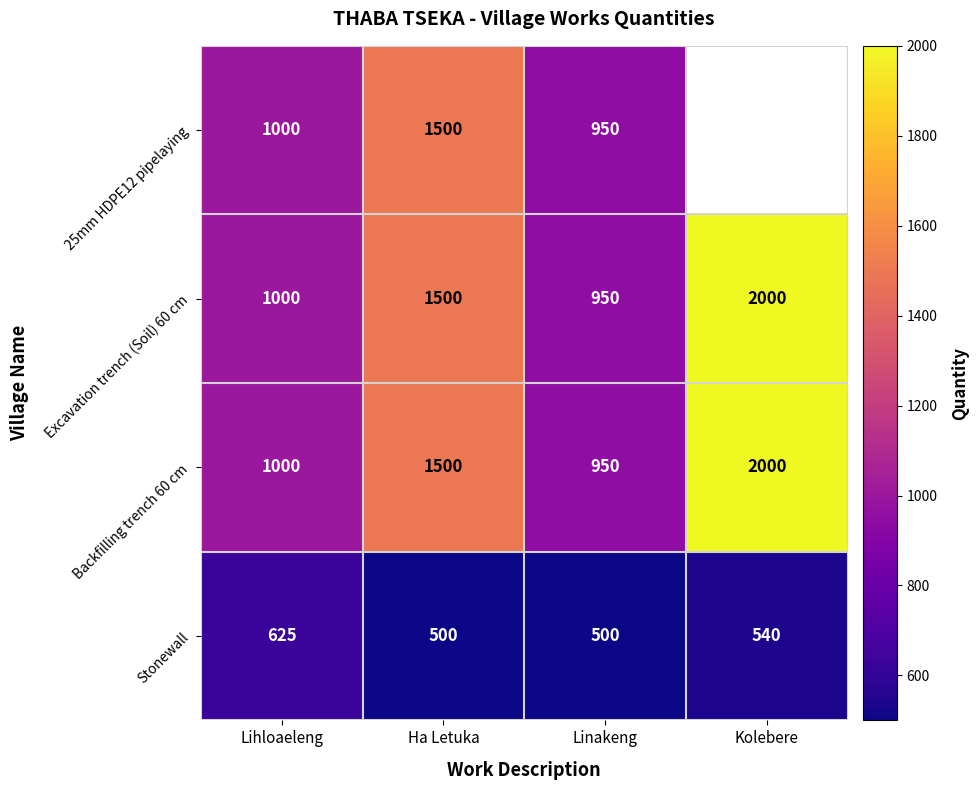

How many data points does each series have?

4